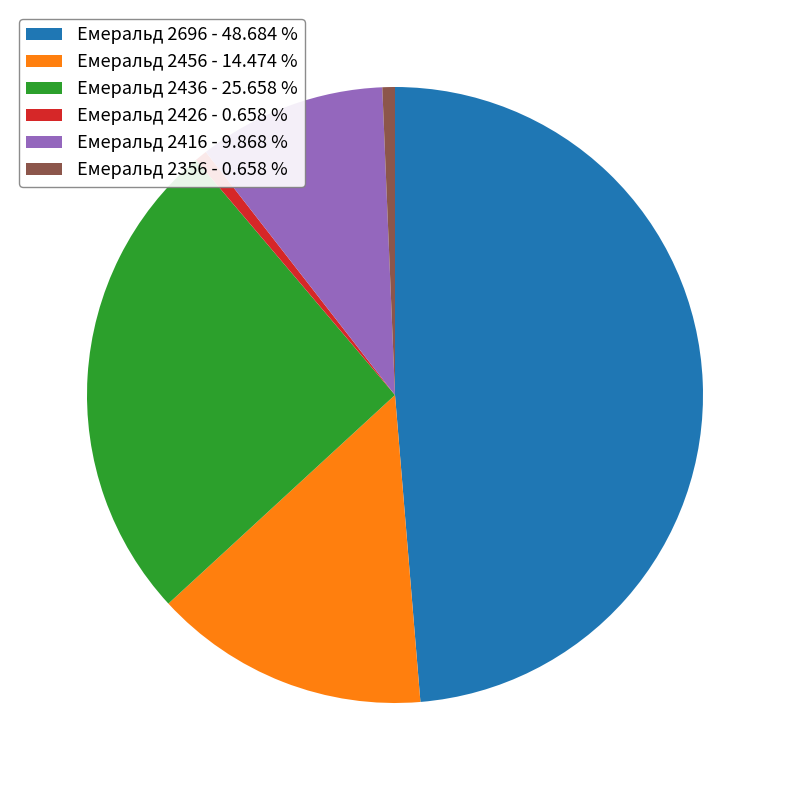

Do Емеральд 2696 - 48.684 % and Емеральд 2436 - 25.658 % together represent more than half of the pie?

Yes